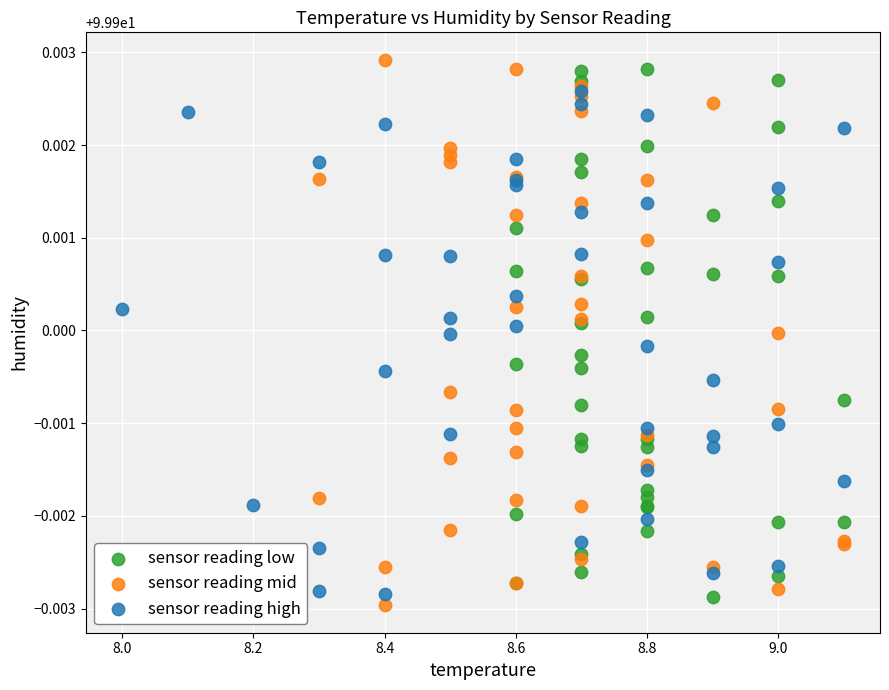

Which series has the widest spread of Y values?

sensor reading mid